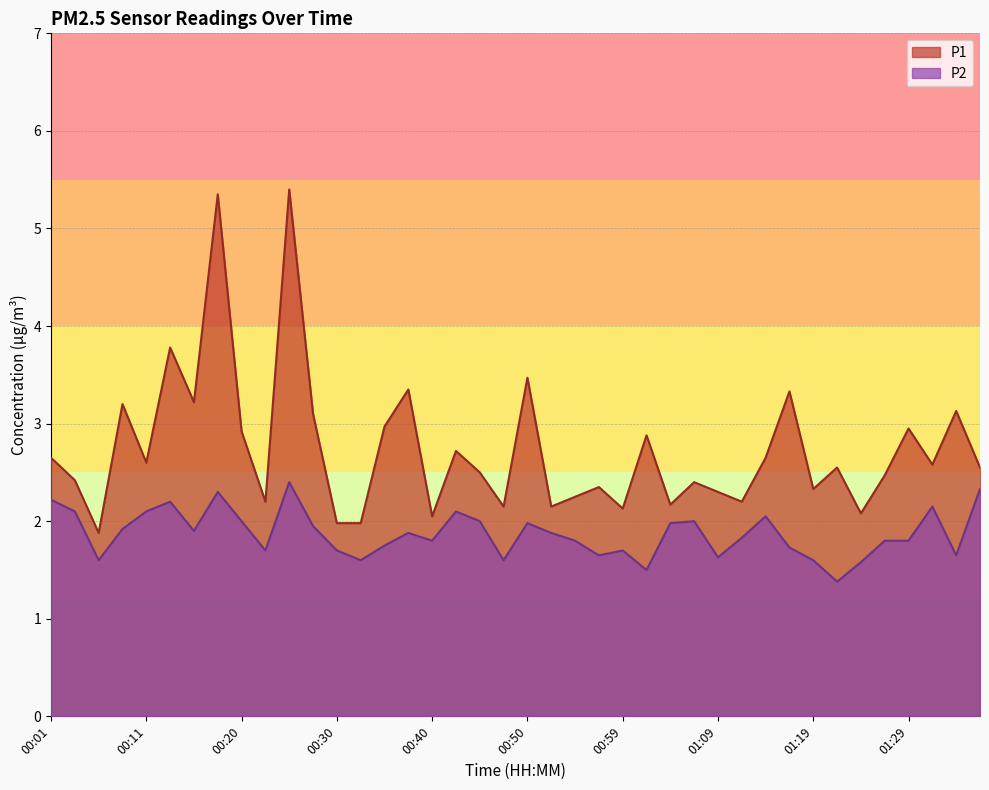

Which has a higher value, 01:19 or 00:06?

01:19